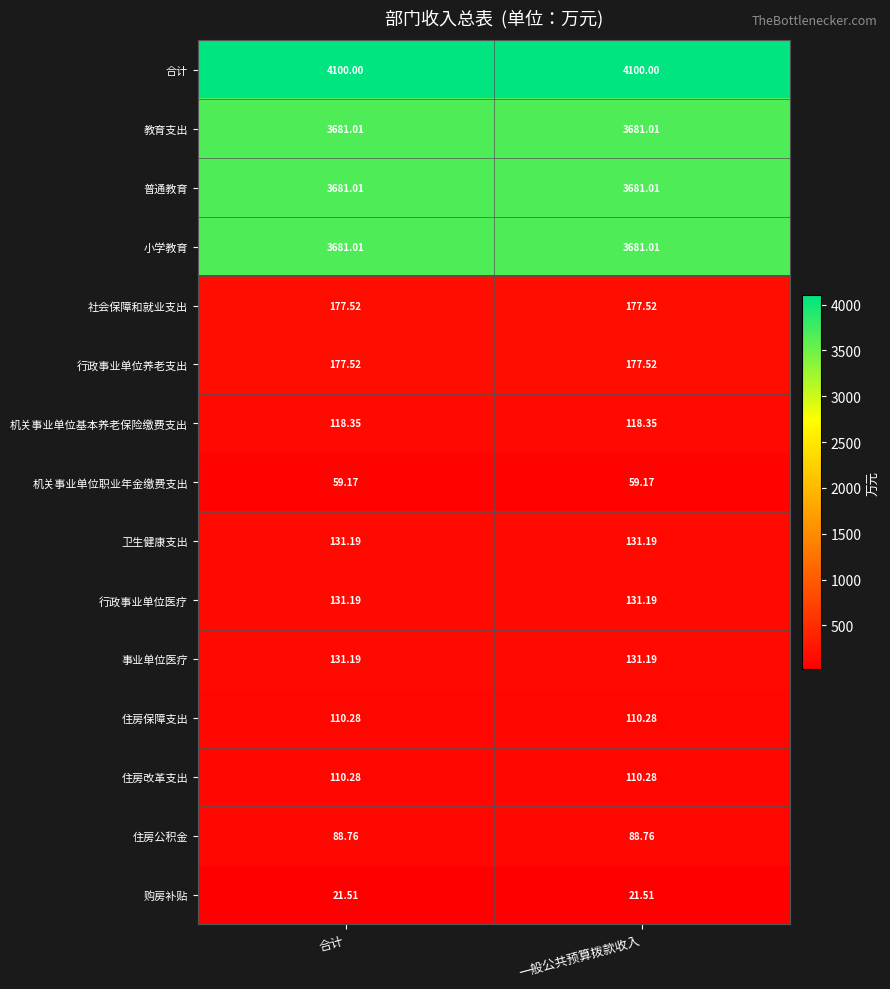

Which series has the largest total across all categories?

合计